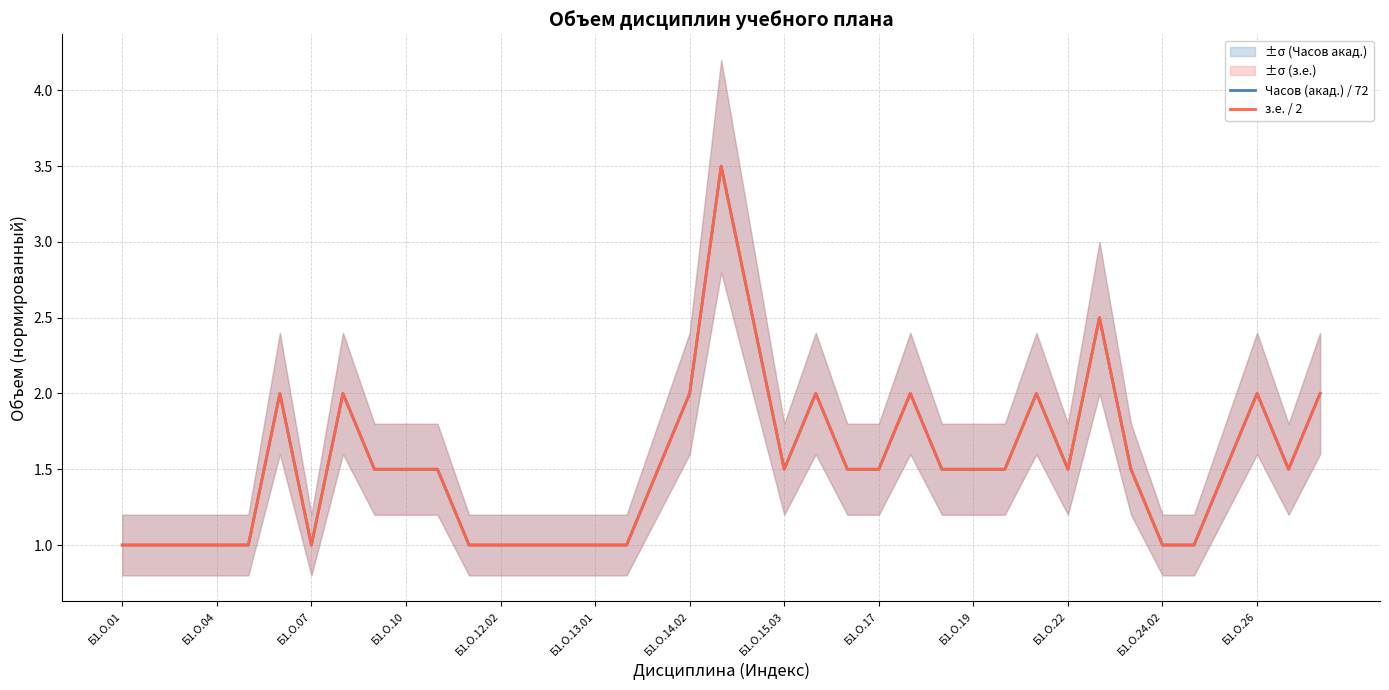

Does the chart display data point markers on the line(s)?

No